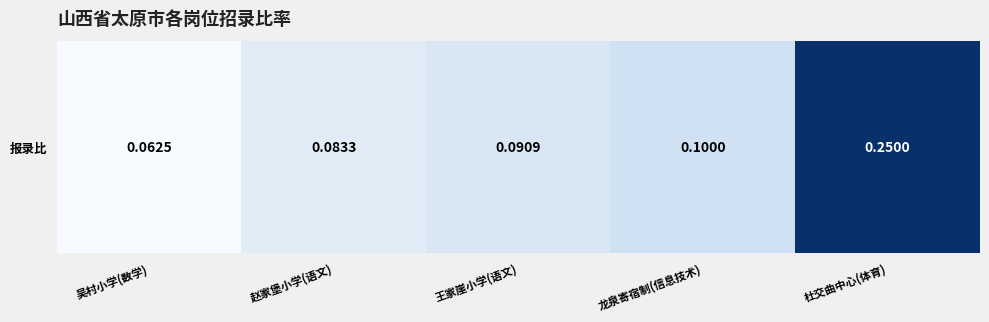

Rank the categories by value from highest to lowest.

杜交曲中心(体育), 龙泉寄宿制(信息技术), 王家崖小学(语文), 赵家堡小学(语文), 吴村小学(数学)